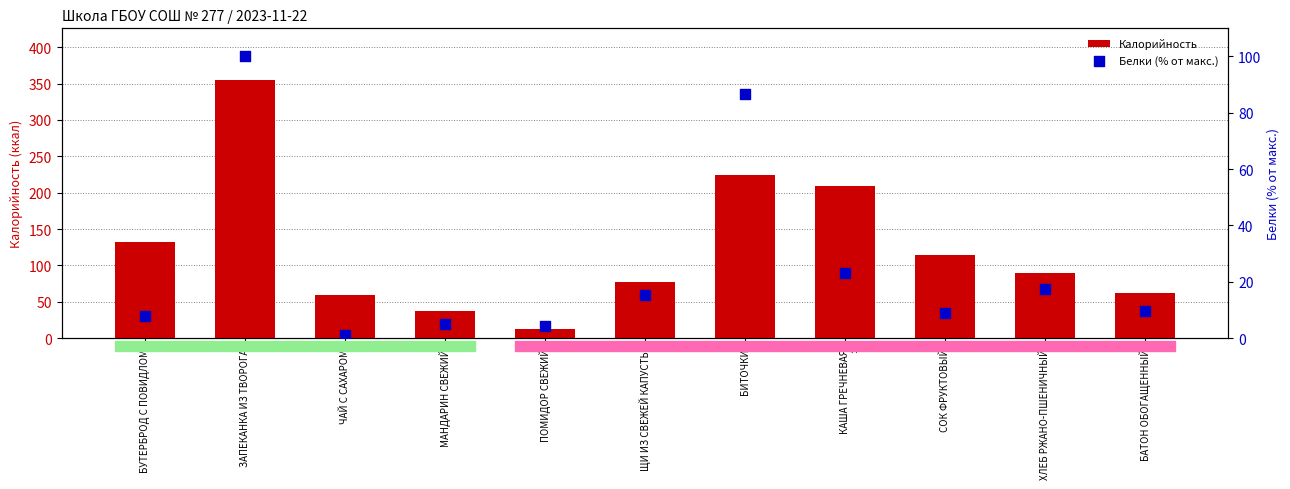

At which category is the sum across all series the highest?

ЗАПЕКАНКА ИЗ ТВОРОГА